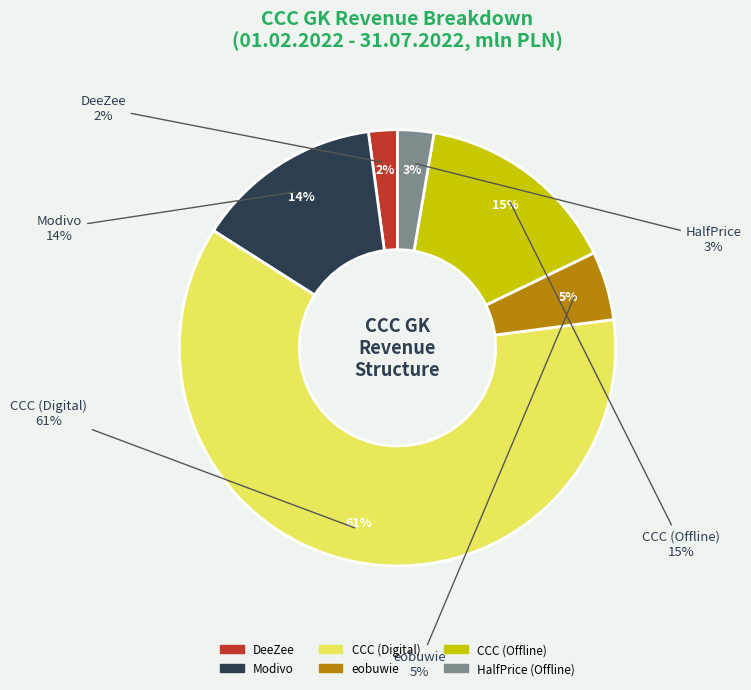

To the nearest percent, what portion does Modivo represent?

14%